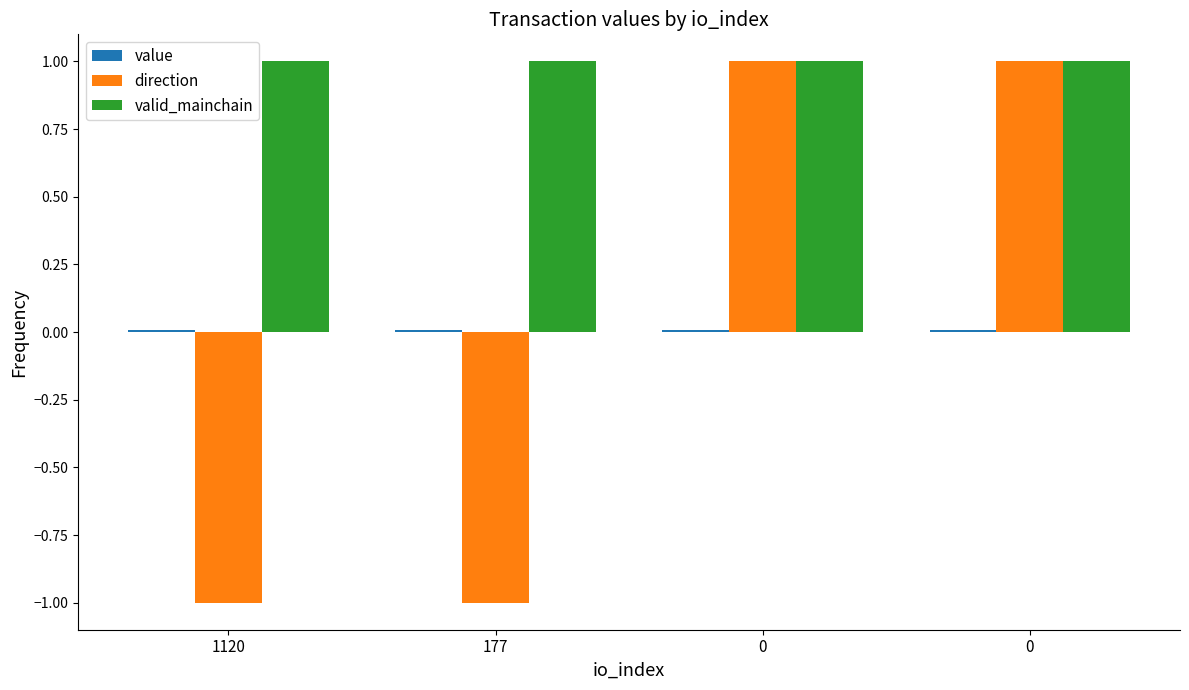

True or false: direction has a value of -1.0 at 177.

True